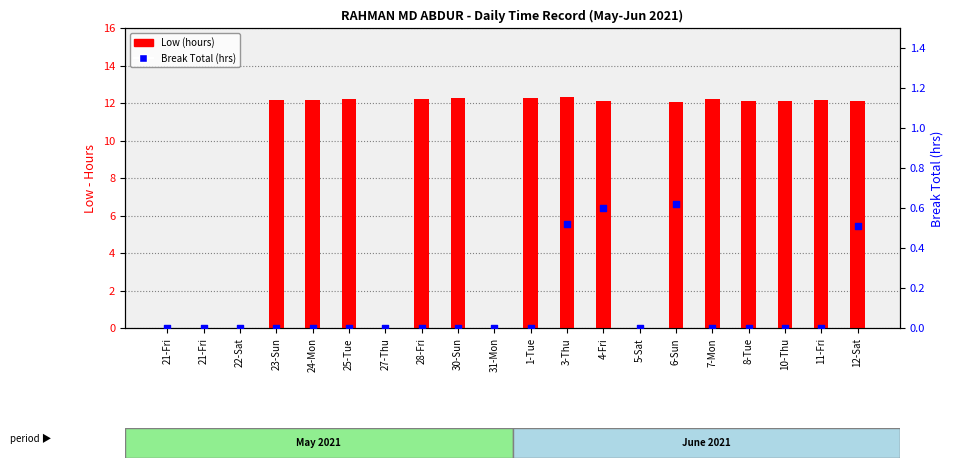

Which series contains the highest Y value?

Low (hours)